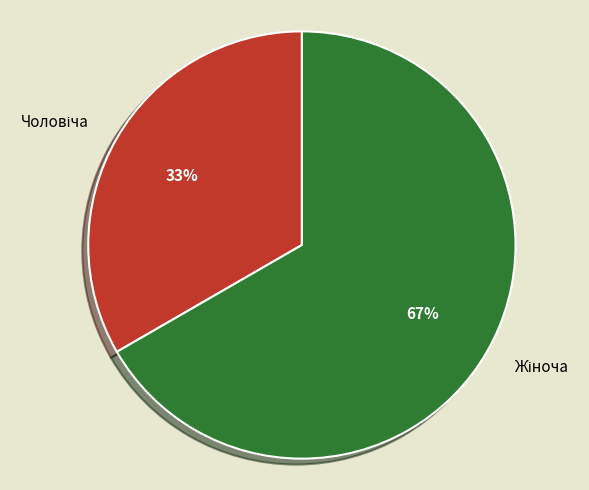

Is there any slice that represents more than half of the pie?

Yes